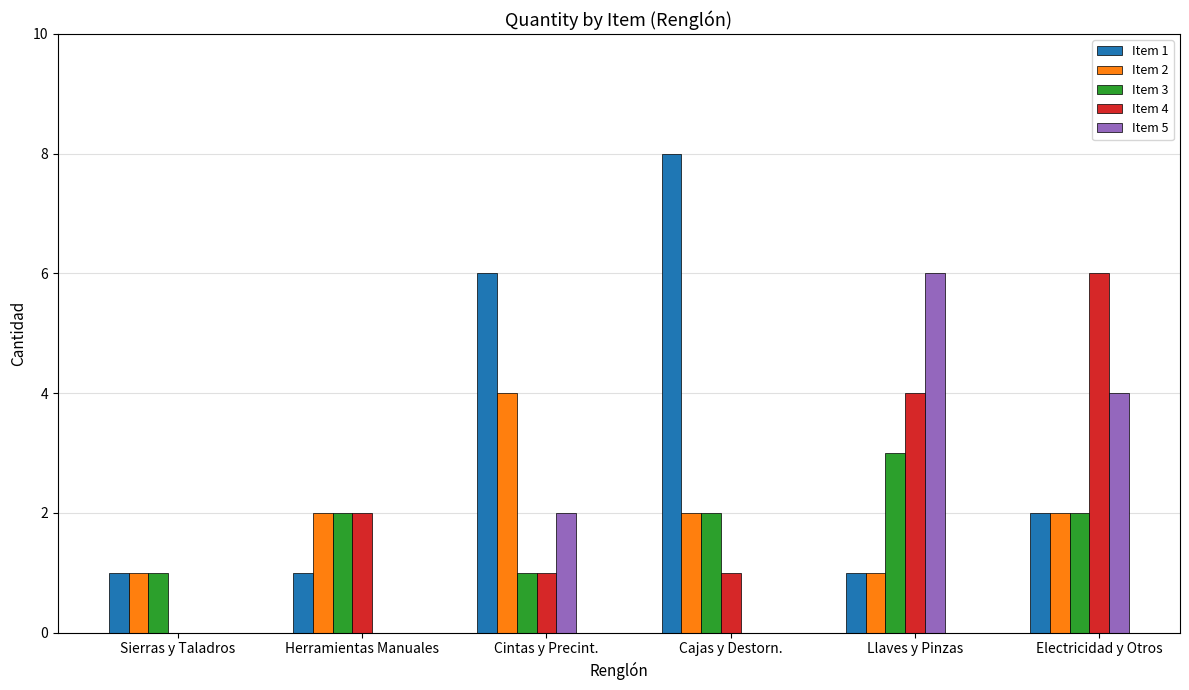

What is the total value across all series at Herramientas Manuales?

7